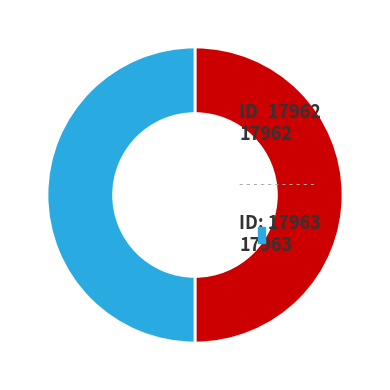

What is the ratio of the value at ID: 17962 to the value at ID: 17963?

1.0